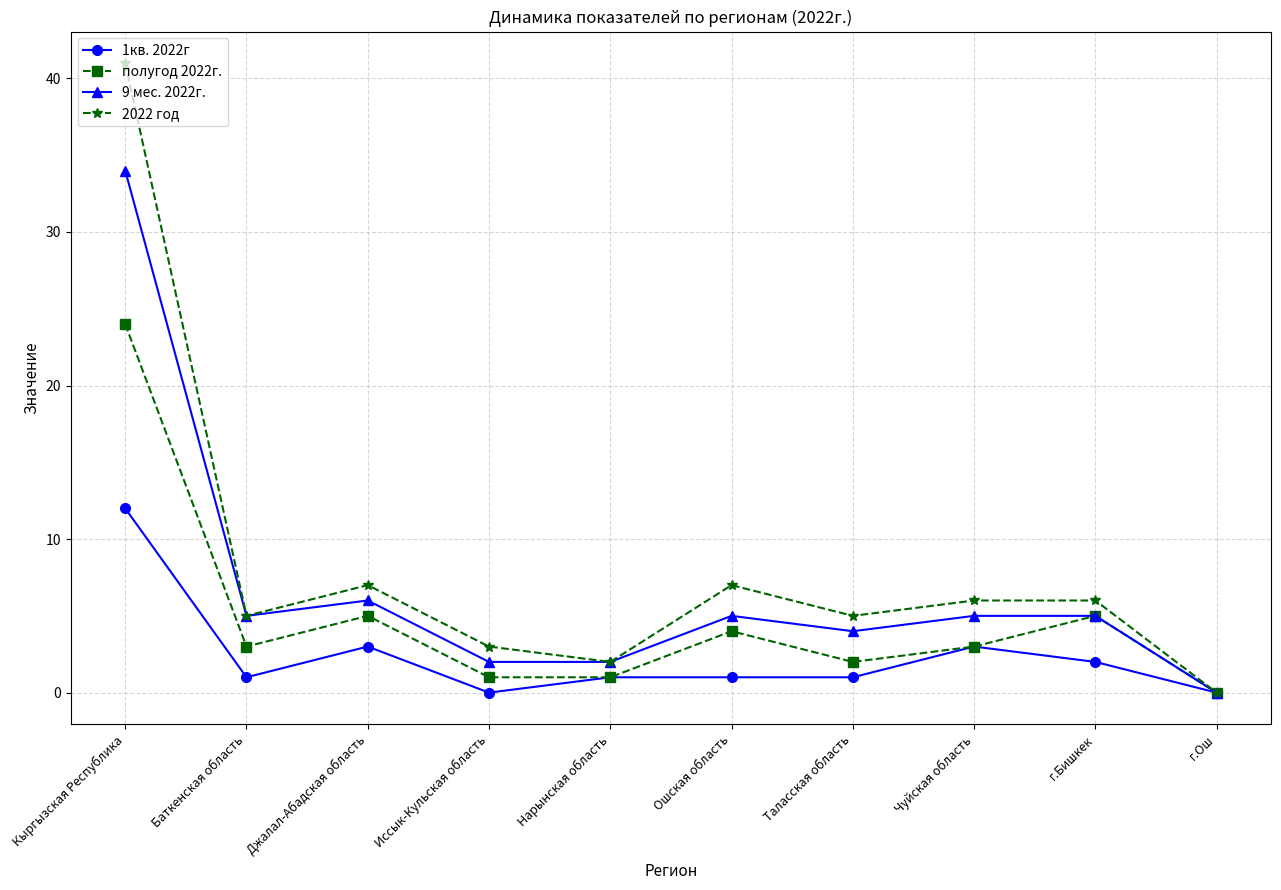

What is the maximum value shown in the chart?

41